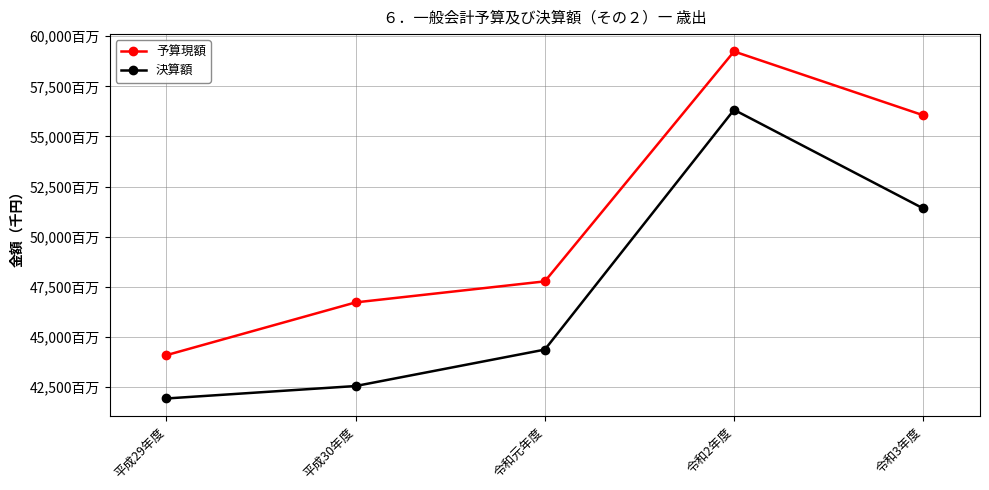

Reading right to left, transcribe all the data shown in this chart.

予算現額: 56058585	59242827	47768810	46718999	44085621
決算額: 51409100	56332002	44362806	42545121	41923505